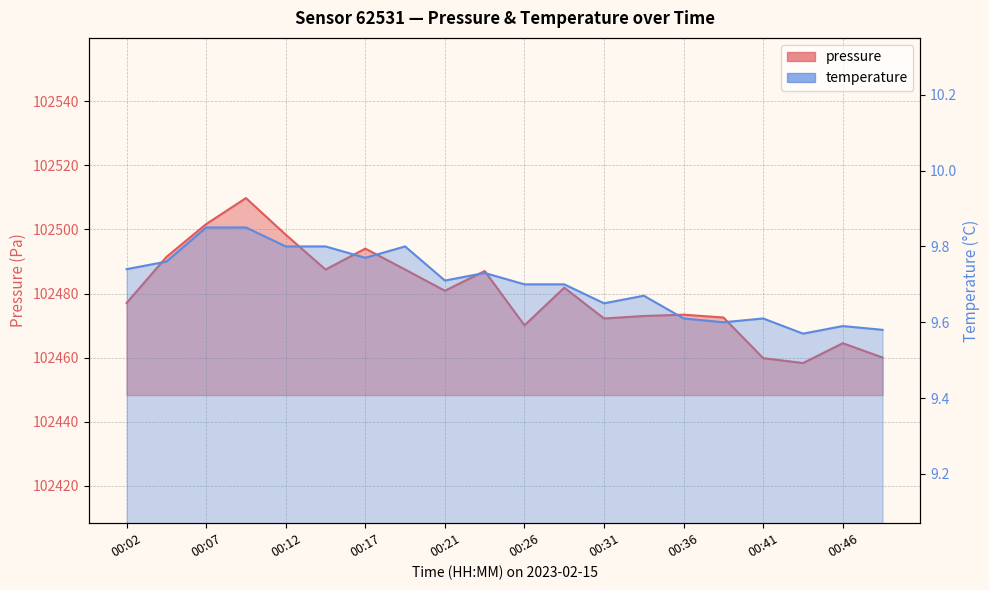

Which series has the largest total across all categories?

pressure